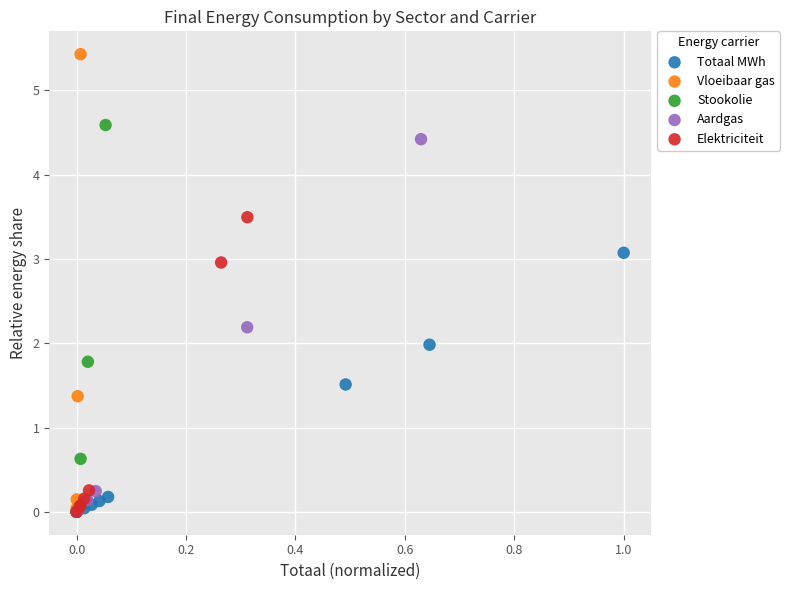

Which series has the largest Y range (max minus min)?

Vloeibaar gas